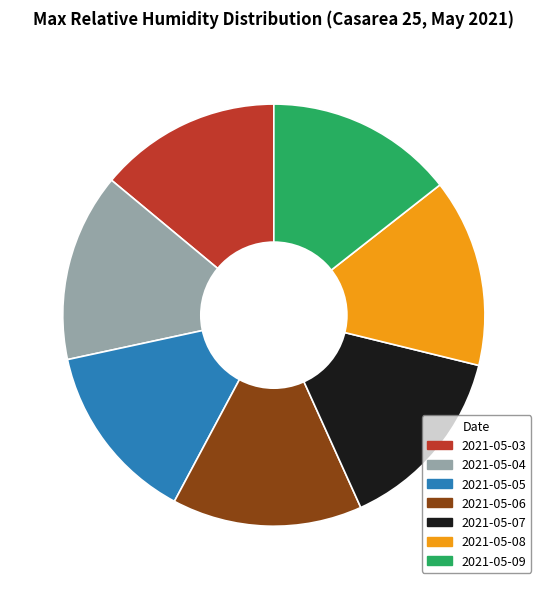

Do 2021-05-05 and 2021-05-06 together represent more than half of the pie?

No